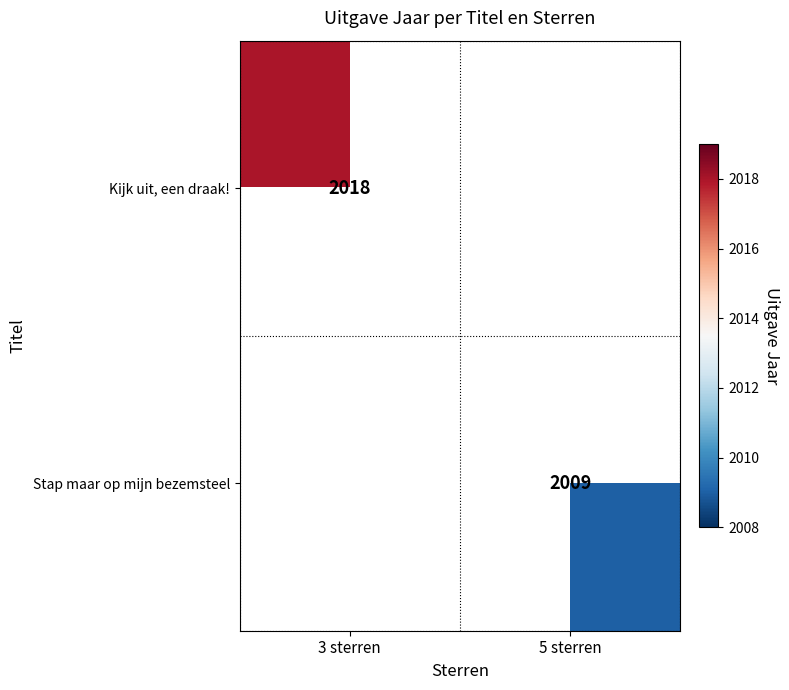

True or false: Kijk uit, een draak! has a value of 3030 at 3 sterren.

False